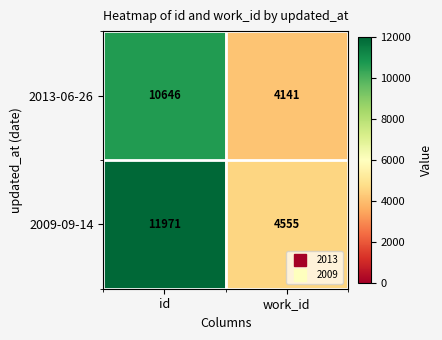

Rank the series at id from lowest to highest value.

2013-06-26, 2009-09-14